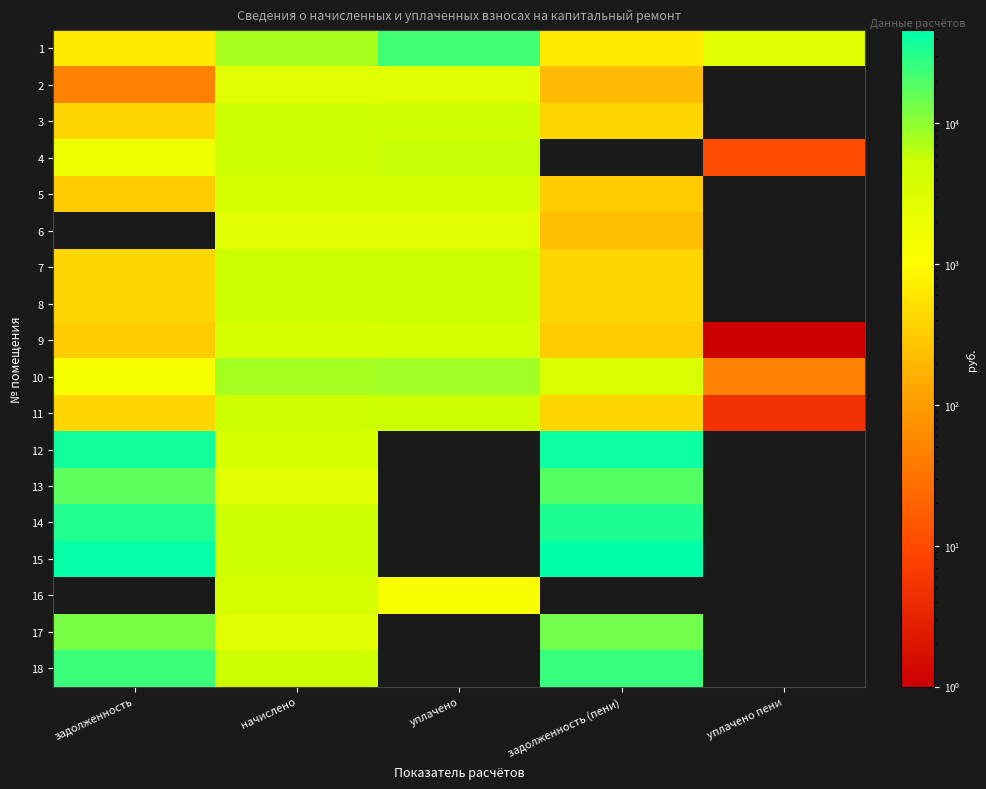

Reading right to left, transcribe all the data shown in this chart.

1: уплачено пени=2873.9	задолженность (пени)=646.0	уплачено=23296.6	начислено=7744.2	задолженность=645.4
2: уплачено пени=0.0	задолженность (пени)=223.1	уплачено=2654.5	начислено=2677.3	задолженность=45.6
3: уплачено пени=0.0	задолженность (пени)=409.6	уплачено=4873.3	начислено=4915.1	задолженность=409.6
4: уплачено пени=10.8	задолженность (пени)=0.0	уплачено=5428.9	начислено=5050.9	задолженность=1691.0
5: уплачено пени=0.0	задолженность (пени)=321.7	уплачено=3827.3	начислено=3860.2	задолженность=321.7
6: уплачено пени=0.0	задолженность (пени)=229.1	уплачено=2725.8	начислено=2749.2	задолженность=0.0
7: уплачено пени=0.0	задолженность (пени)=411.6	уплачено=4897.1	начислено=4939.1	задолженность=411.6
8: уплачено пени=0.0	задолженность (пени)=413.6	уплачено=4920.9	начислено=4963.1	задолженность=413.6
9: уплачено пени=0.3	задолженность (пени)=319.7	уплачено=4123.0	начислено=3836.2	задолженность=319.7
10: уплачено пени=48.7	задолженность (пени)=3376.3	уплачено=8272.5	начислено=7920.1	задолженность=1372.9
11: уплачено пени=4.9	задолженность (пени)=416.2	уплачено=4952.5	начислено=4995.0	задолженность=416.2
12: уплачено пени=0.0	задолженность (пени)=40267.1	уплачено=0.0	начислено=3828.1	задолженность=38485.0
13: уплачено пени=0.0	задолженность (пени)=18402.5	уплачено=0.0	начислено=2677.3	задолженность=17343.4
14: уплачено пени=0.0	задолженность (пени)=33894.1	уплачено=0.0	начислено=4931.0	задолженность=31943.4
15: уплачено пени=0.0	задолженность (пени)=46038.2	уплачено=0.0	начислено=4955.0	задолженность=43873.9
16: уплачено пени=0.0	задолженность (пени)=0.0	уплачено=1200.0	начислено=3892.1	задолженность=0.0
17: уплачено пени=0.0	задолженность (пени)=13863.8	уплачено=0.0	начислено=2693.3	задолженность=12889.9
18: уплачено пени=0.0	задолженность (пени)=25464.8	уплачено=0.0	начислено=4947.0	задолженность=23676.0